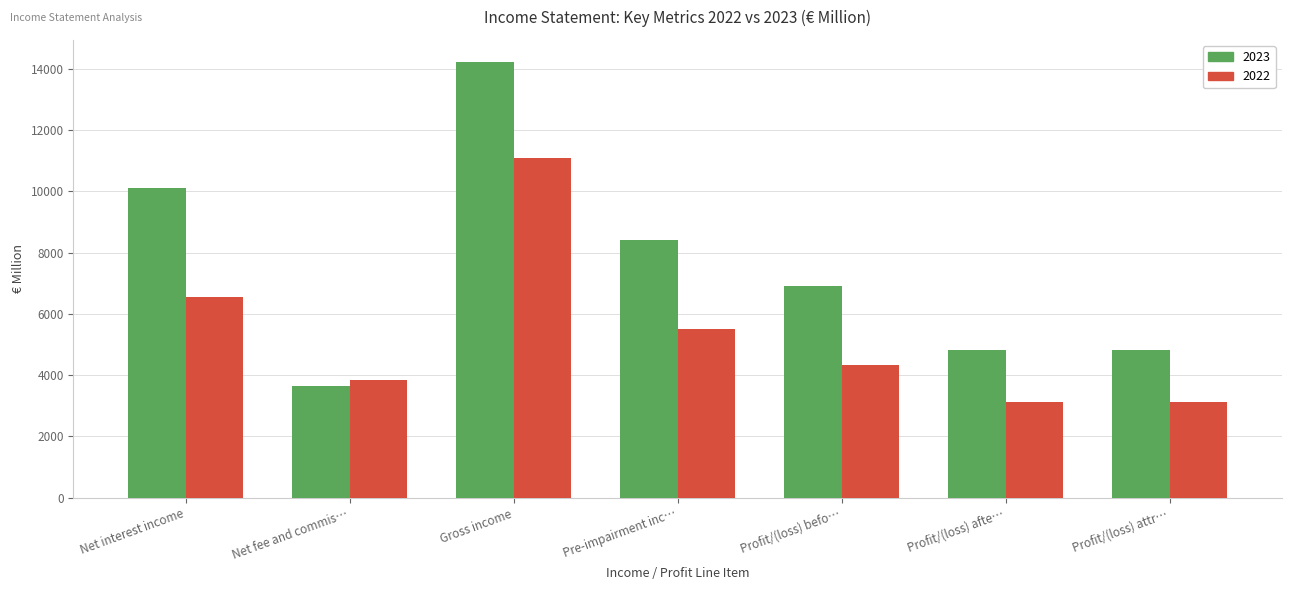

Rank the series at Profit/(loss) afte… from lowest to highest value.

2022, 2023